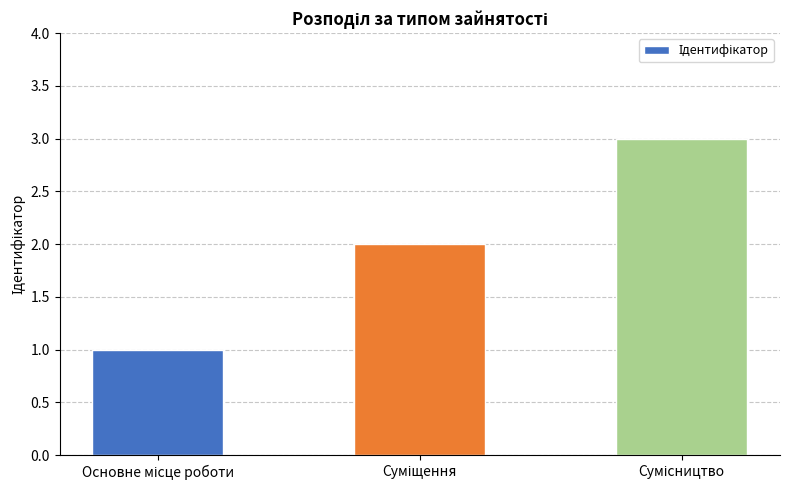

How many series are shown in this chart?

1